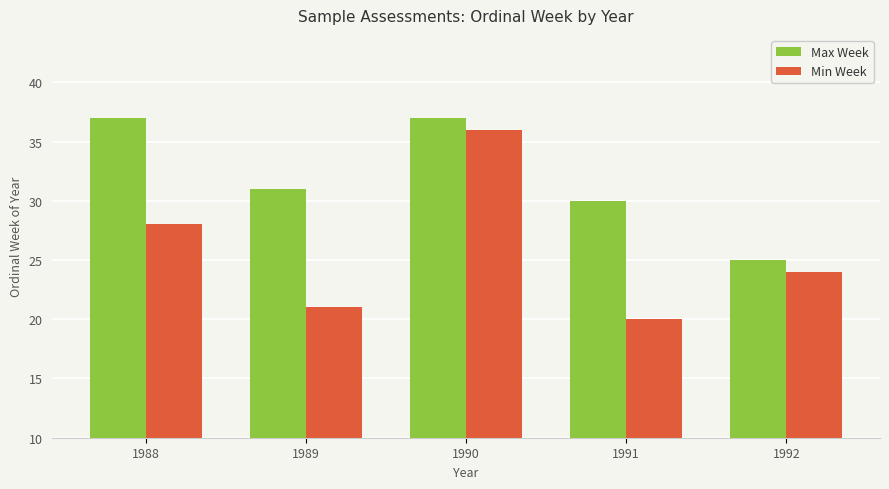

What is the sum of all Min Week values?

129